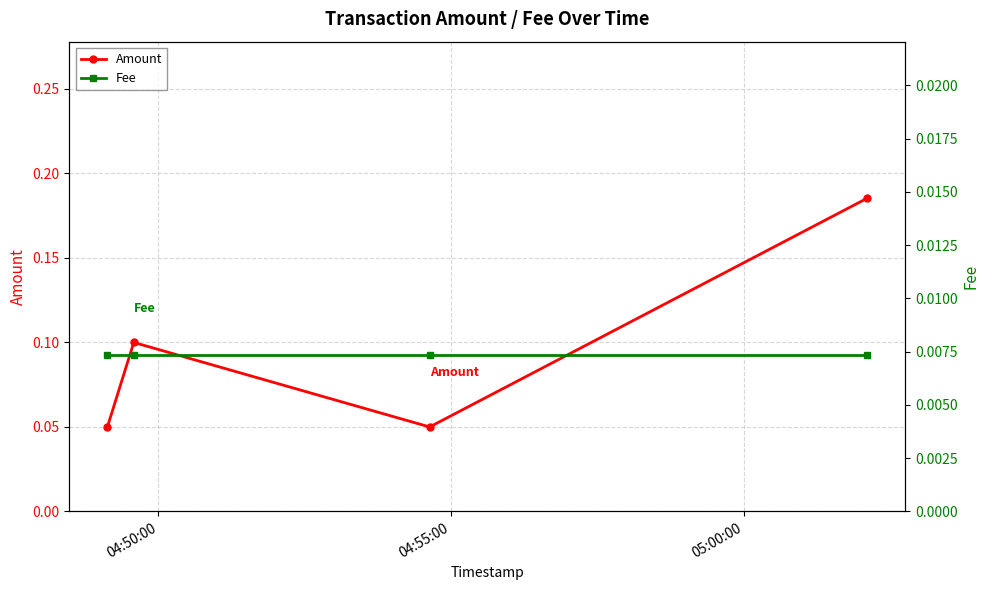

Which series has the largest total across all categories?

Amount